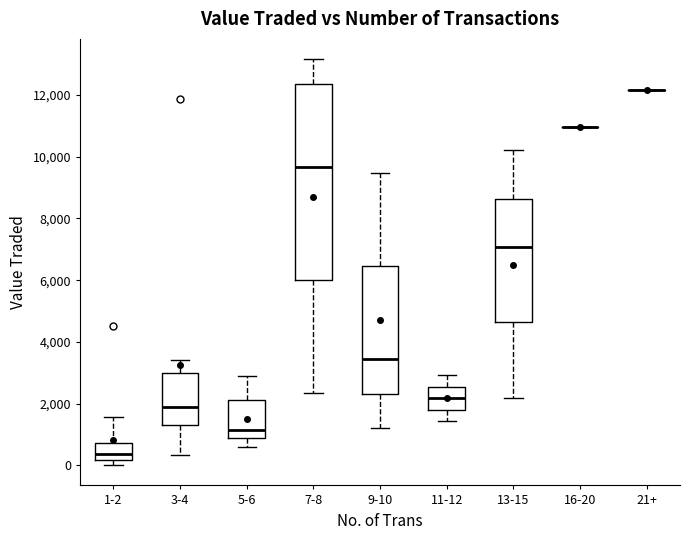

Reading left to right, transcribe this box plot: for each box, give where its median line is, the range the box spans, and where its two whiskers end, as read against the y-axis. The values are not printed on the chart, so give them approximately, as read against the axis.

1-2: median 400, box 200 to 800, whiskers 0 to 1600
3-4: median 2000, box 1400 to 3000, whiskers 400 to 3400
5-6: median 1200, box 800 to 2200, whiskers 600 to 3000
7-8: median 9600, box 6000 to 12400, whiskers 2400 to 13200
9-10: median 3400, box 2400 to 6400, whiskers 1200 to 9400
11-12: median 2200, box 1800 to 2600, whiskers 1400 to 3000
13-15: median 7000, box 4600 to 8600, whiskers 2200 to 10200
16-20: box collapsed to a line at 11000, whiskers 11000 to 11000
21+: box collapsed to a line at 12200, whiskers 12200 to 12200